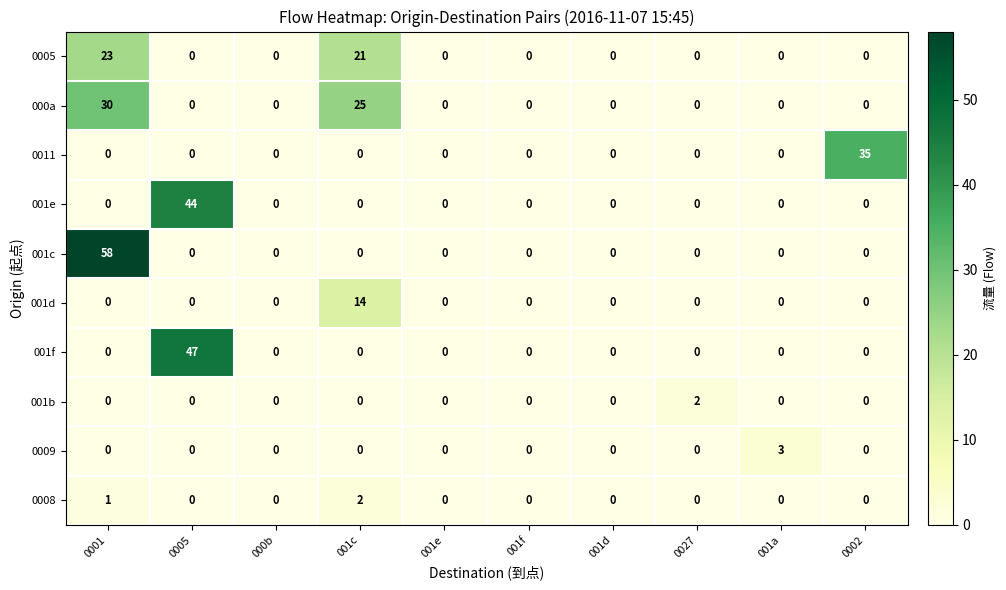

What is the average value of the 0011 series?

4